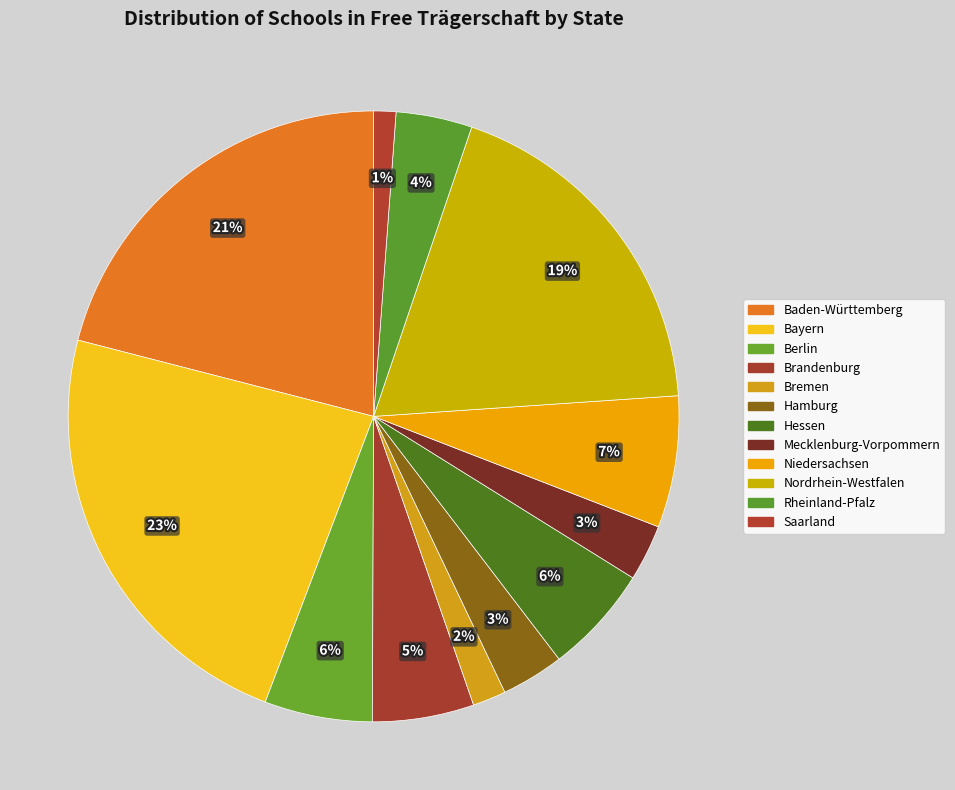

What is the ratio of the value at Nordrhein-Westfalen to the value at Bayern?

0.8